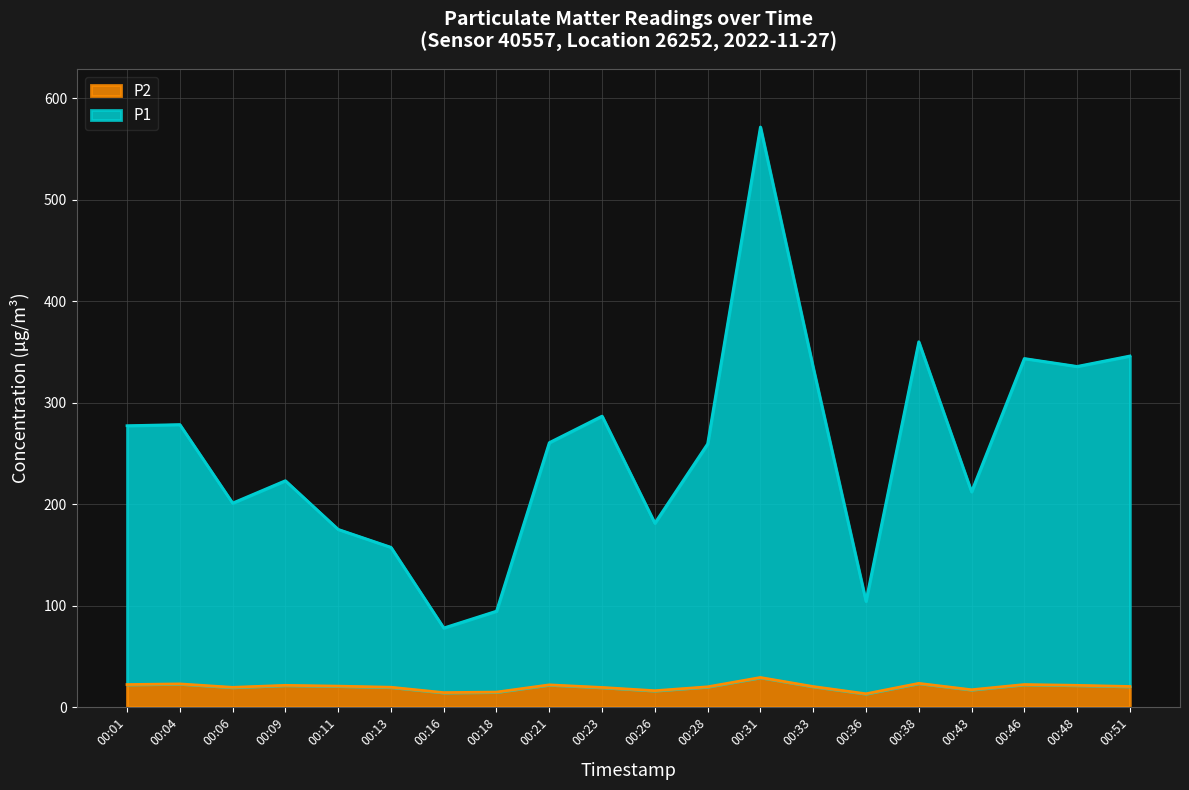

True or false: P1 has more than 2 interior local peaks.

True